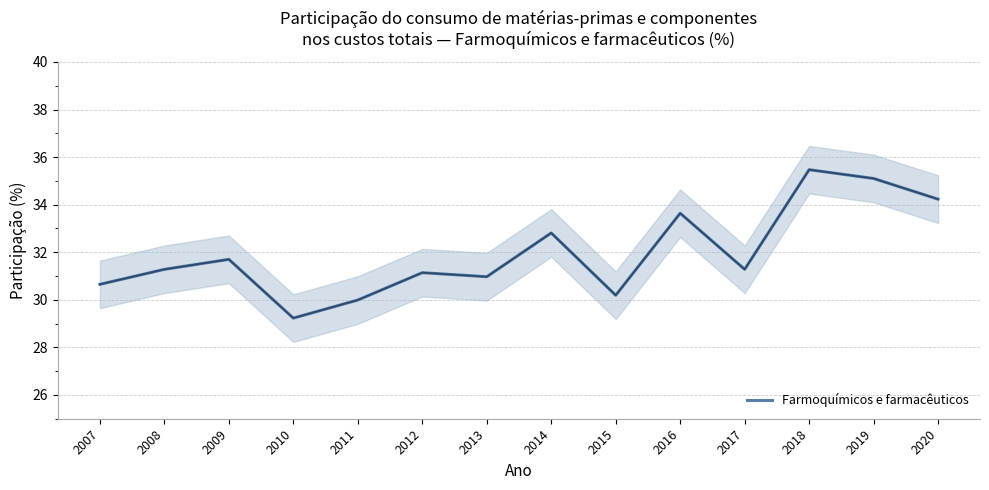

Between 2007 and 2018, which is larger?

2018